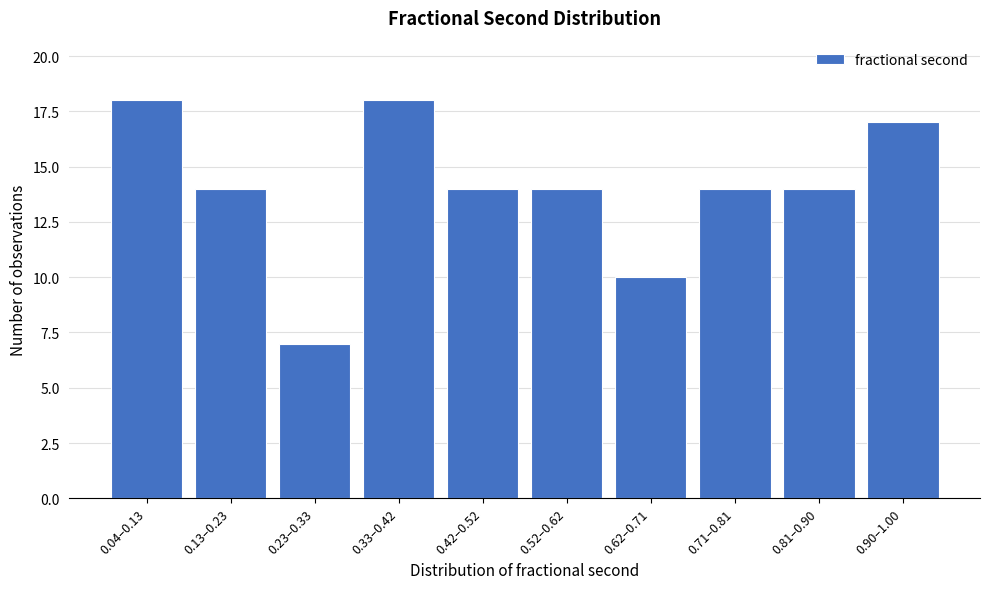

Reading left to right, extract all data points from this chart.

0.04–0.13=18	0.13–0.23=14	0.23–0.33=7	0.33–0.42=18	0.42–0.52=14	0.52–0.62=14	0.62–0.71=10	0.71–0.81=14	0.81–0.90=14	0.90–1.00=17